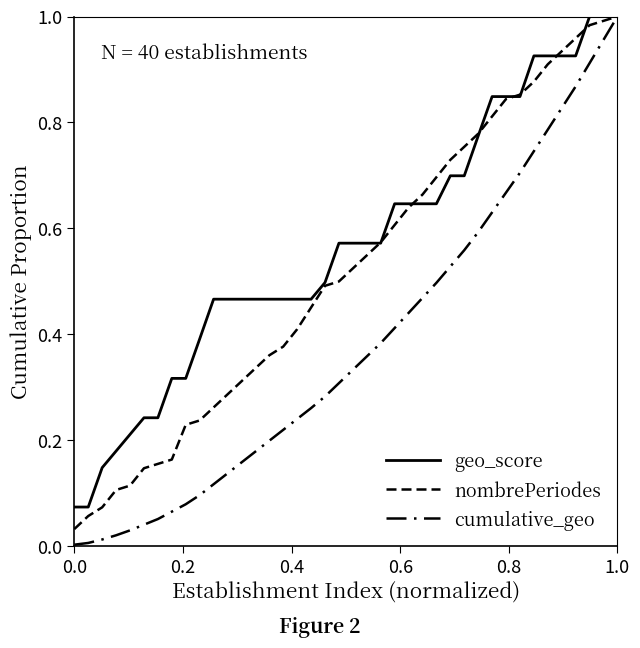

List the series in order of their peak value, lowest first.

nombrePeriodes, geo_score, cumulative_geo